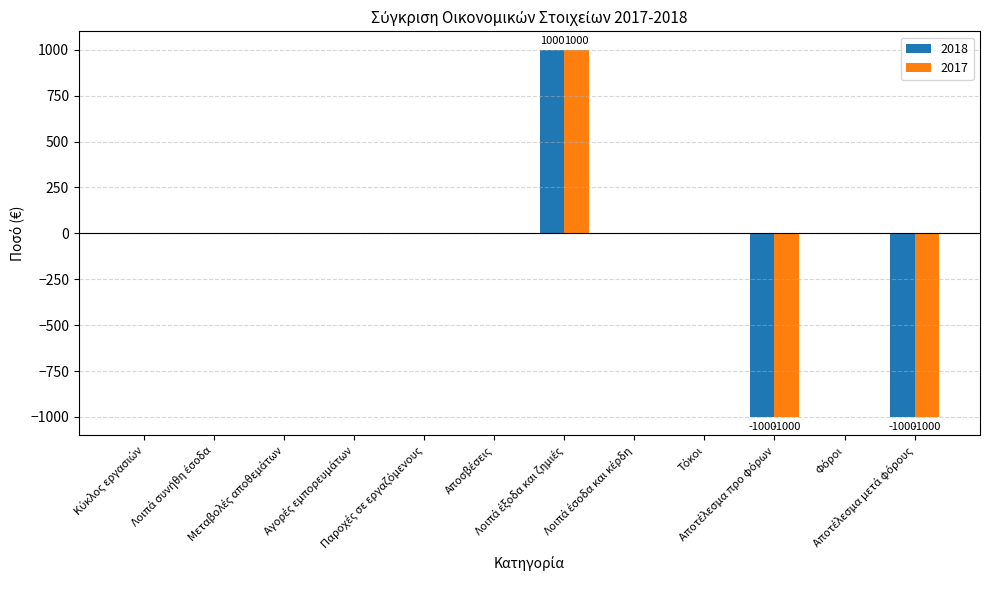

What is the highest value of the 2017 series?

1000